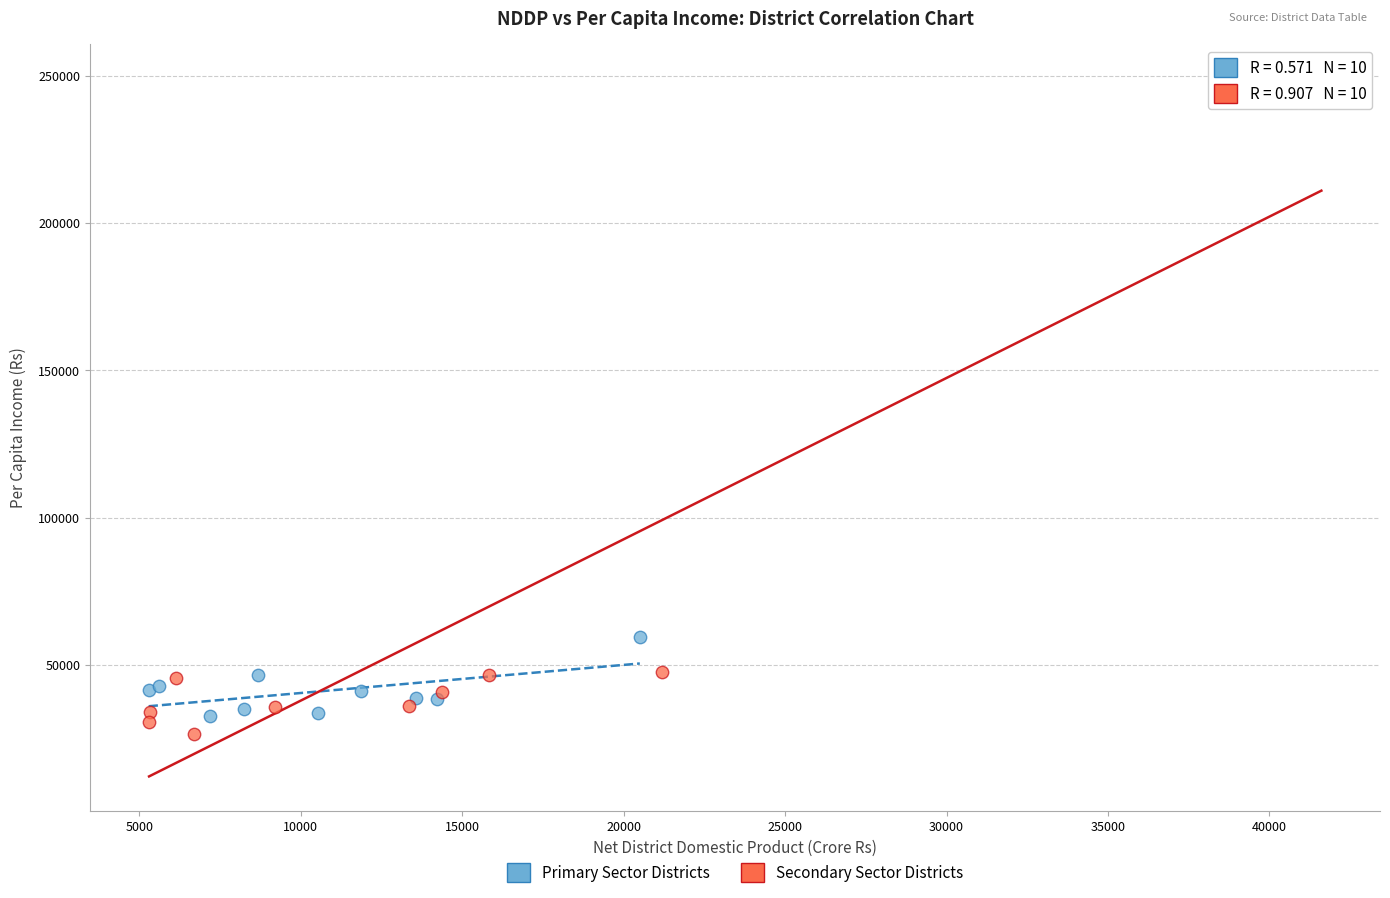

Which series has the largest Y range (max minus min)?

Secondary Sector Districts